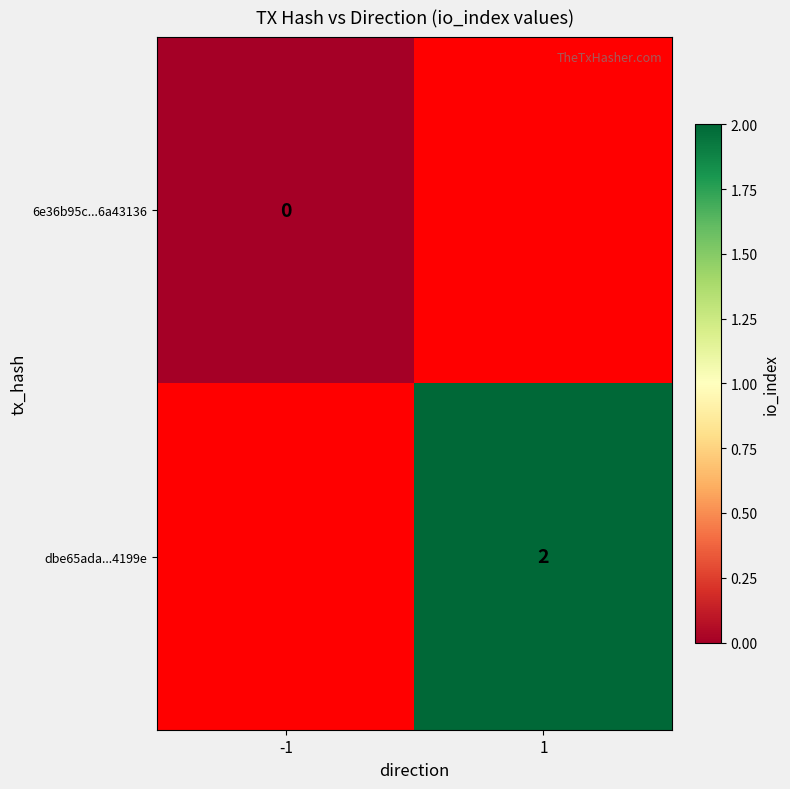

Is the value of 6e36b95c...6a43136 at -1 greater than the value of dbe65ada...4199e at 1?

No